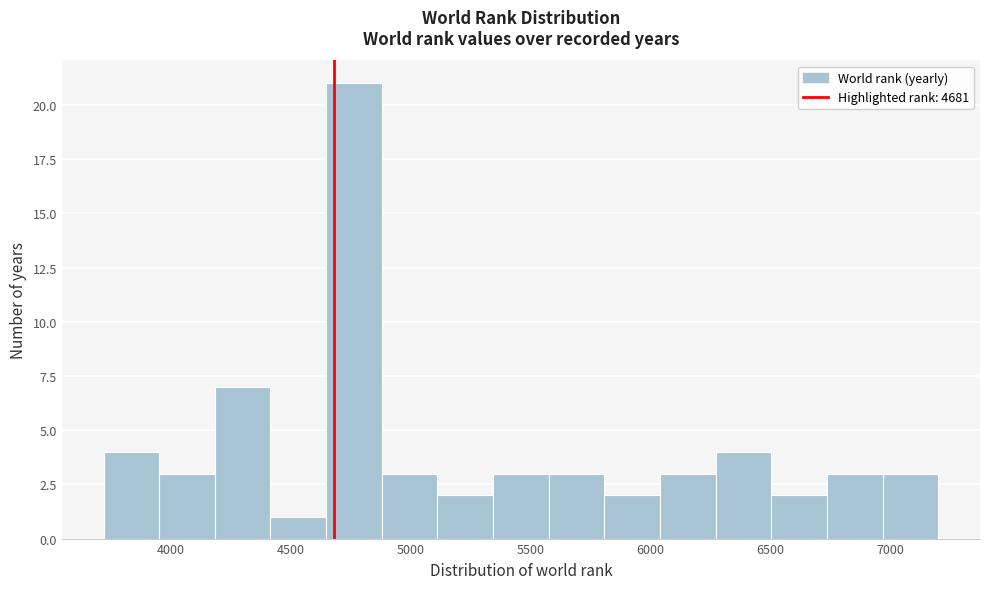

Reading left to right, transcribe this chart: for each bar, give the range it covers on the x-axis and its height. Neither the bar edges nor the heights are printed on the chart, so give them approximately, as read against the axes.

3700 to 3950: 4
3950 to 4200: 3
4200 to 4400: 7
4400 to 4650: 1
4650 to 4900: 21
4900 to 5100: 3
5100 to 5350: 2
5350 to 5600: 3
5600 to 5800: 3
5800 to 6050: 2
6050 to 6250: 3
6250 to 6500: 4
6500 to 6750: 2
6750 to 6950: 3
6950 to 7200: 3